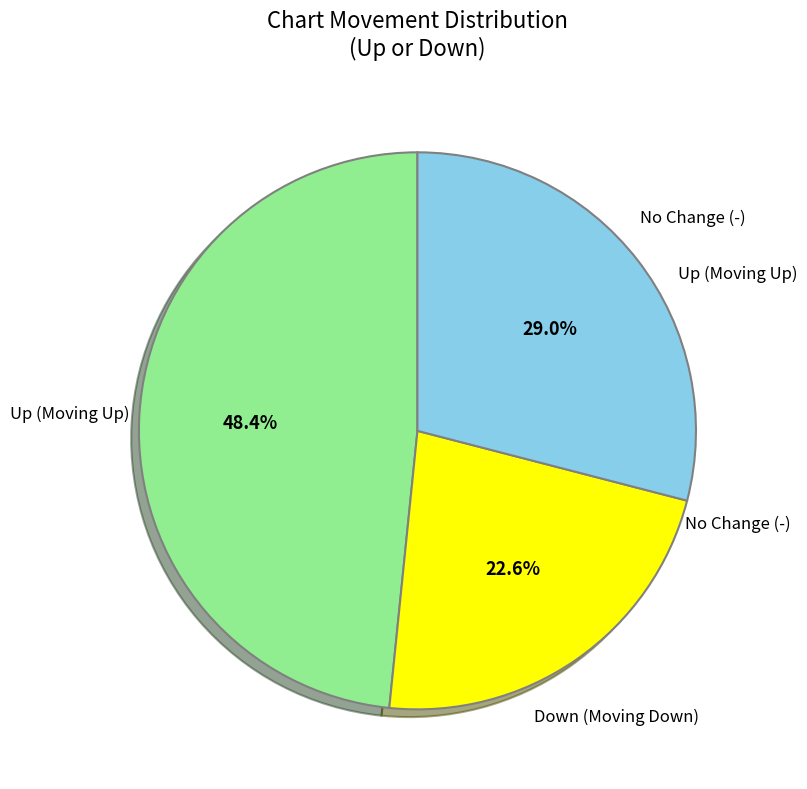

To the nearest percent, what is the difference between the largest and smallest slice percentages?

26%